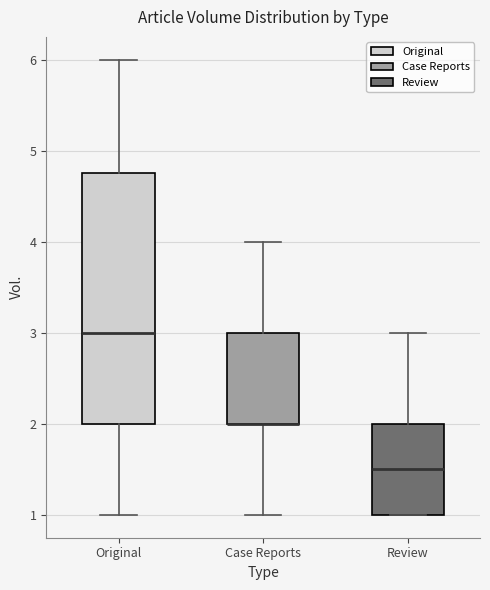

Reading left to right, transcribe this box plot: for each box, give where its median line is, the range the box spans, and where its two whiskers end, as read against the y-axis. The values are not printed on the chart, so give them approximately, as read against the axis.

Original: median 3.0, box 2.0 to 4.8, whiskers 1.0 to 6.0
Case Reports: median 2.0 (drawn on the box's lower edge), box 2.0 to 3.0, whiskers 1.0 to 4.0
Review: median 1.5, box 1.0 to 2.0, whiskers 1.0 to 3.0